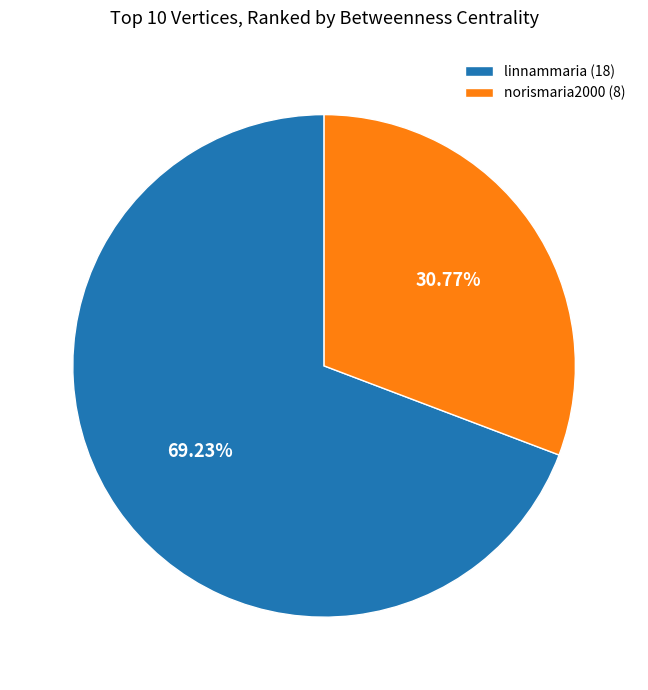

Combined, do linnammaria (18) and norismaria2000 (8) account for over 50%?

Yes